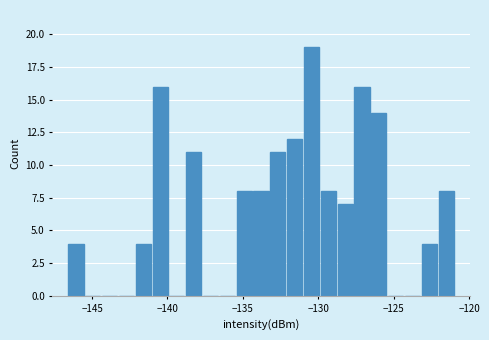

Read against the x-axis, roughly where is the centre of the tallest bar?

-130.5